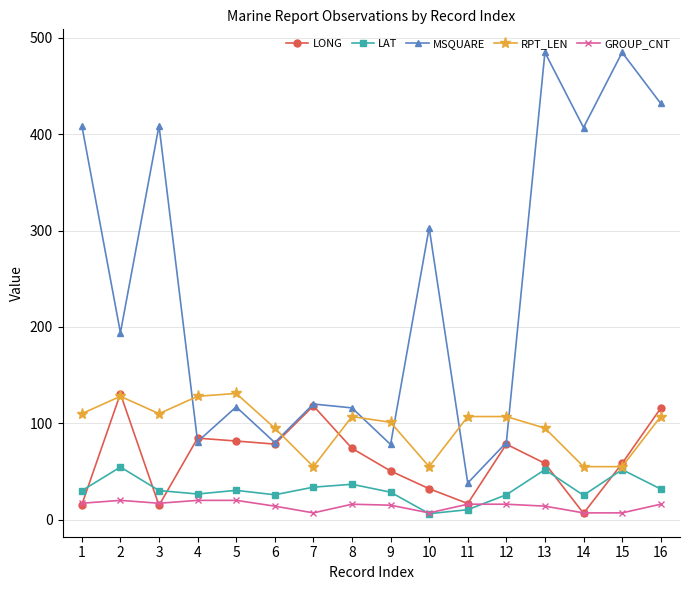

Is it true that LONG equals 93.4 at 15?

False